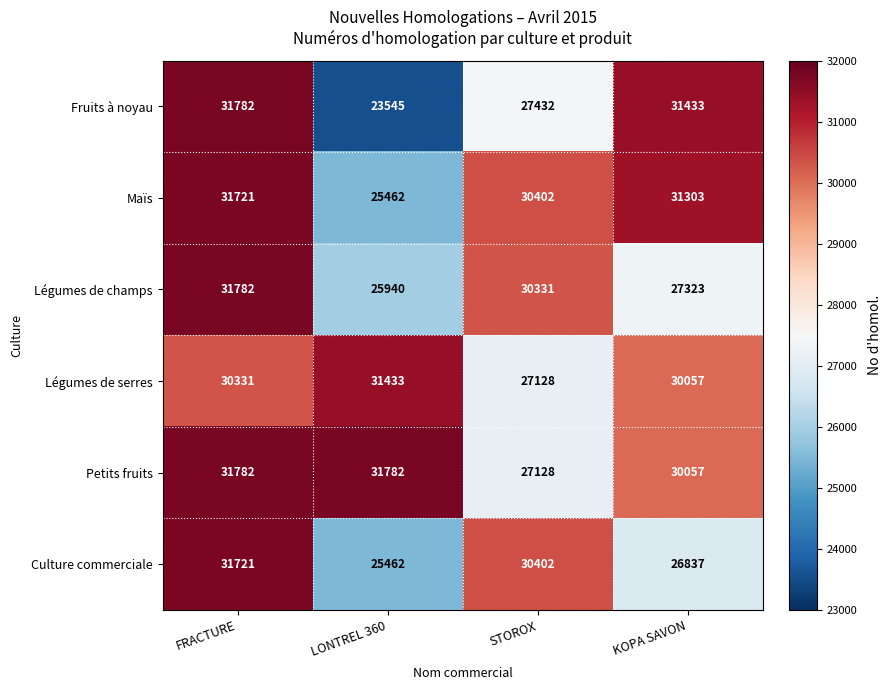

Rank the categories by Culture commerciale value from highest to lowest.

FRACTURE, STOROX, KOPA SAVON, LONTREL 360